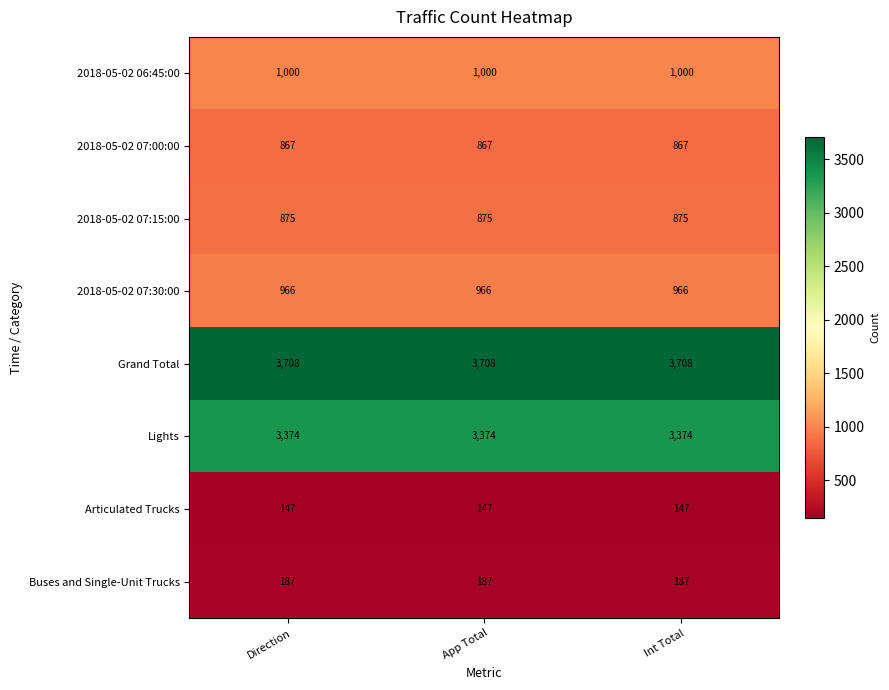

List the series in order of their peak value, highest first.

Grand Total, Lights, 2018-05-02 06:45:00, 2018-05-02 07:30:00, 2018-05-02 07:15:00, 2018-05-02 07:00:00, Buses and Single-Unit Trucks, Articulated Trucks